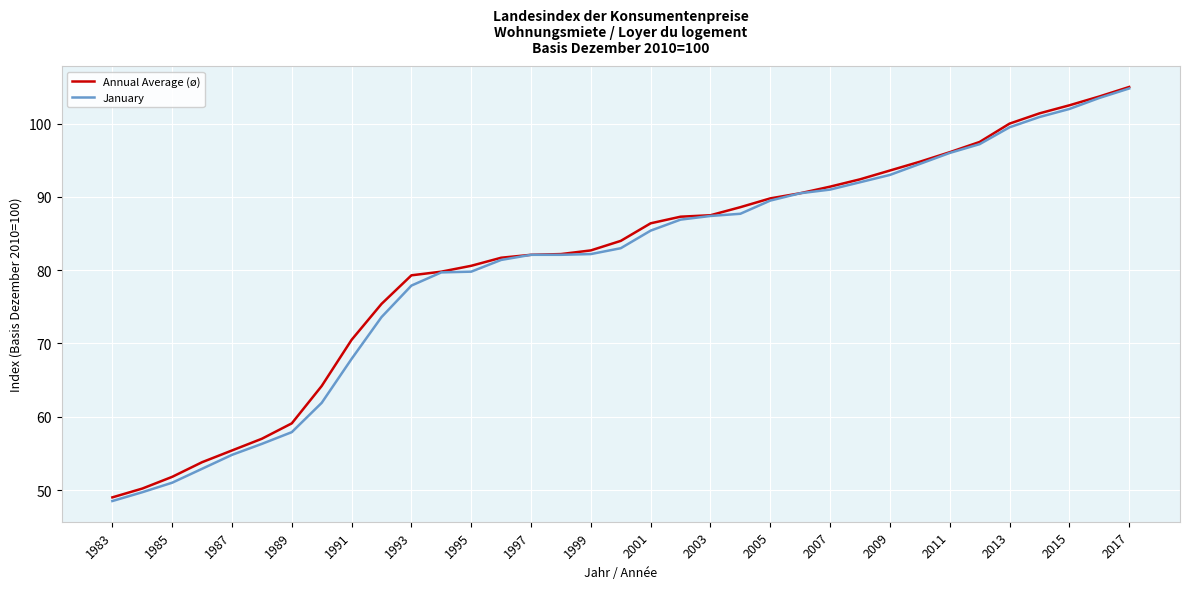

What is the maximum value shown in the chart?

105.0